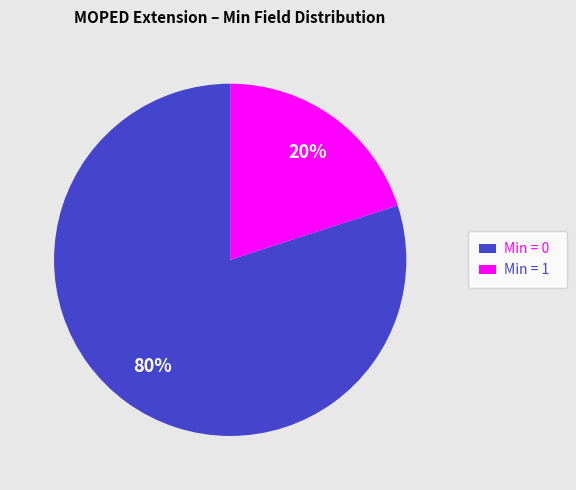

What is the largest slice in the pie chart?

Min = 0